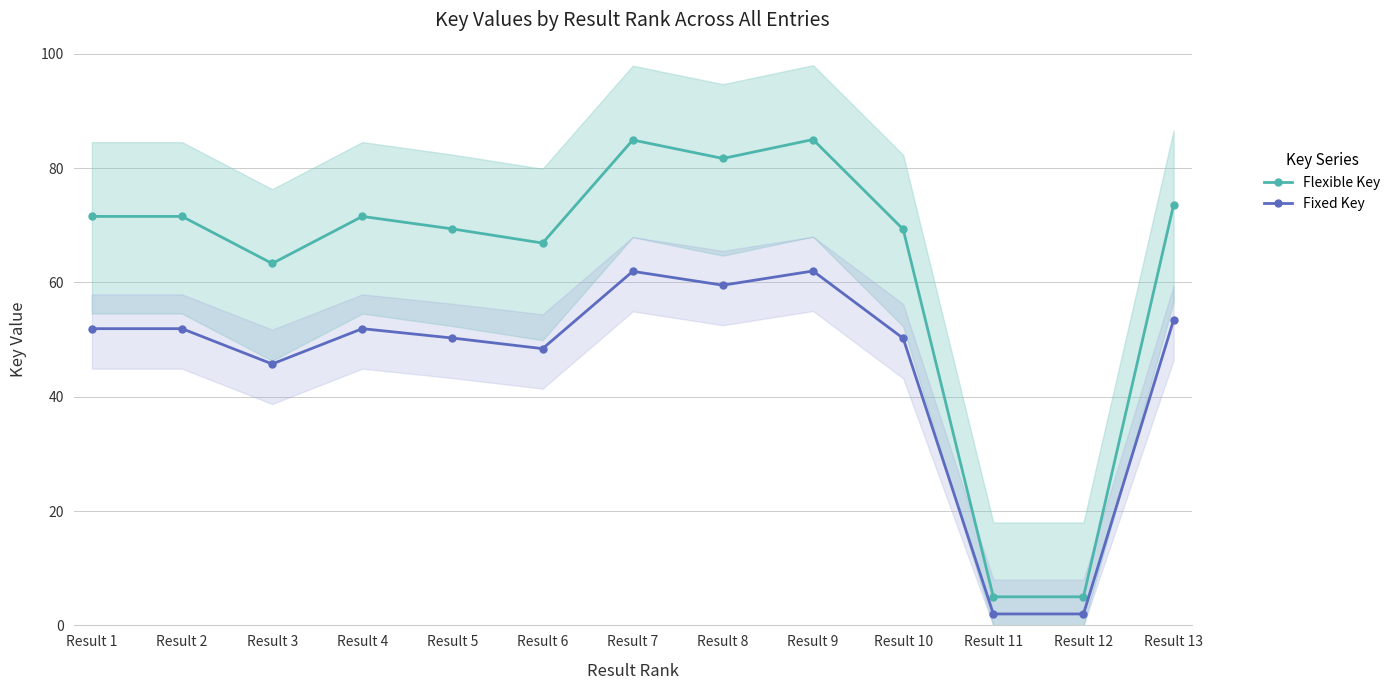

How many values in the Flexible Key series are below 71?

6